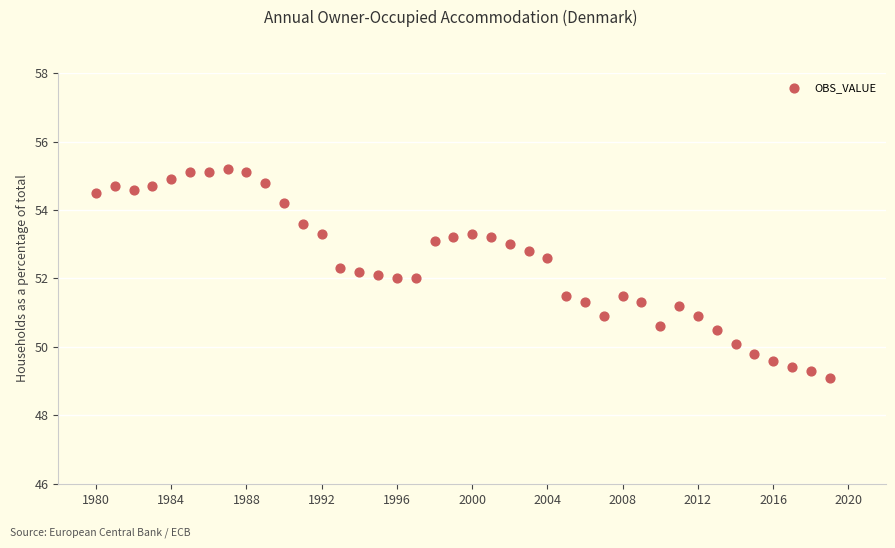

What is the range of X values (max minus min)?

39.0